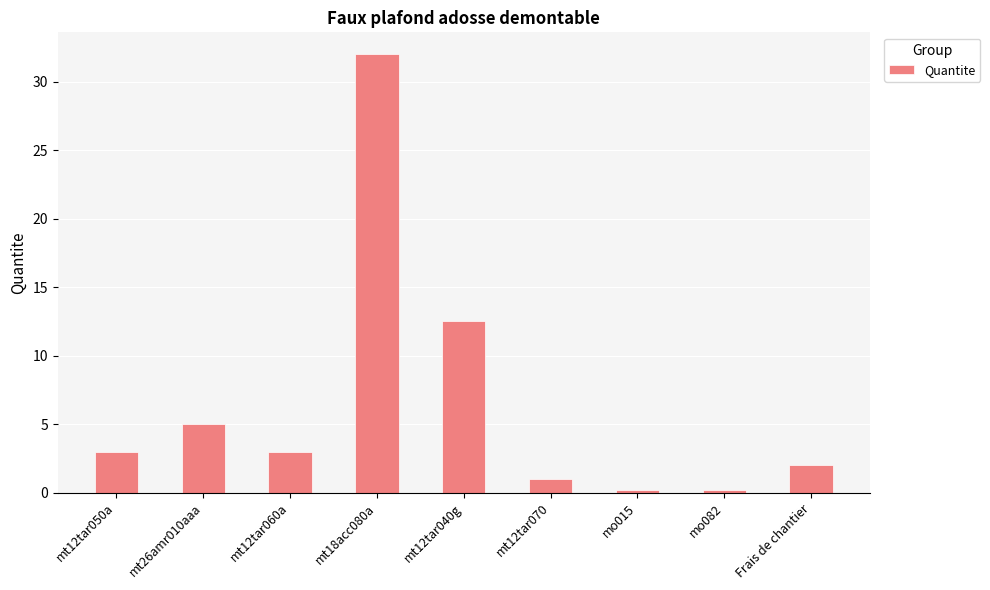

What is the label of the 9th bar from the left?

Frais de chantier